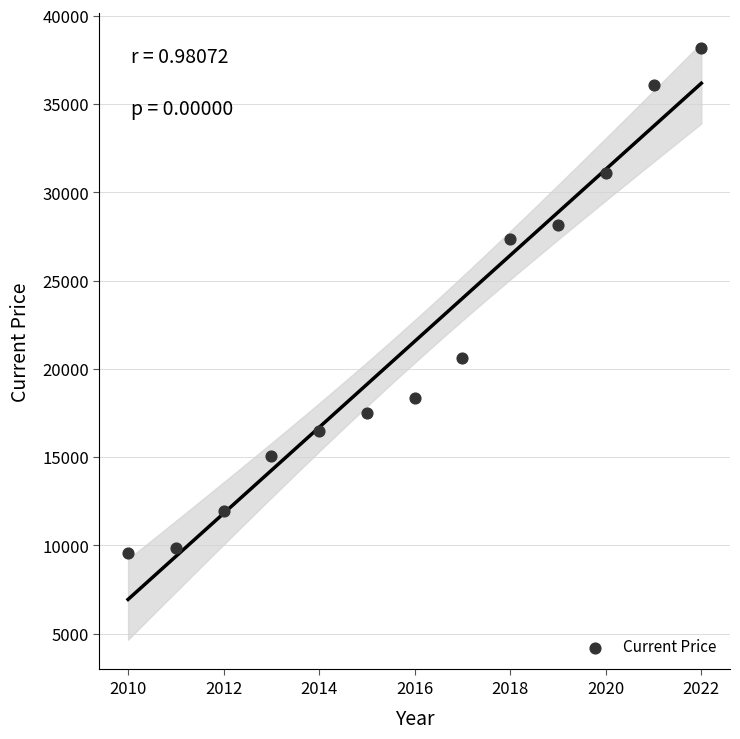

What is the range of X values (max minus min)?

12